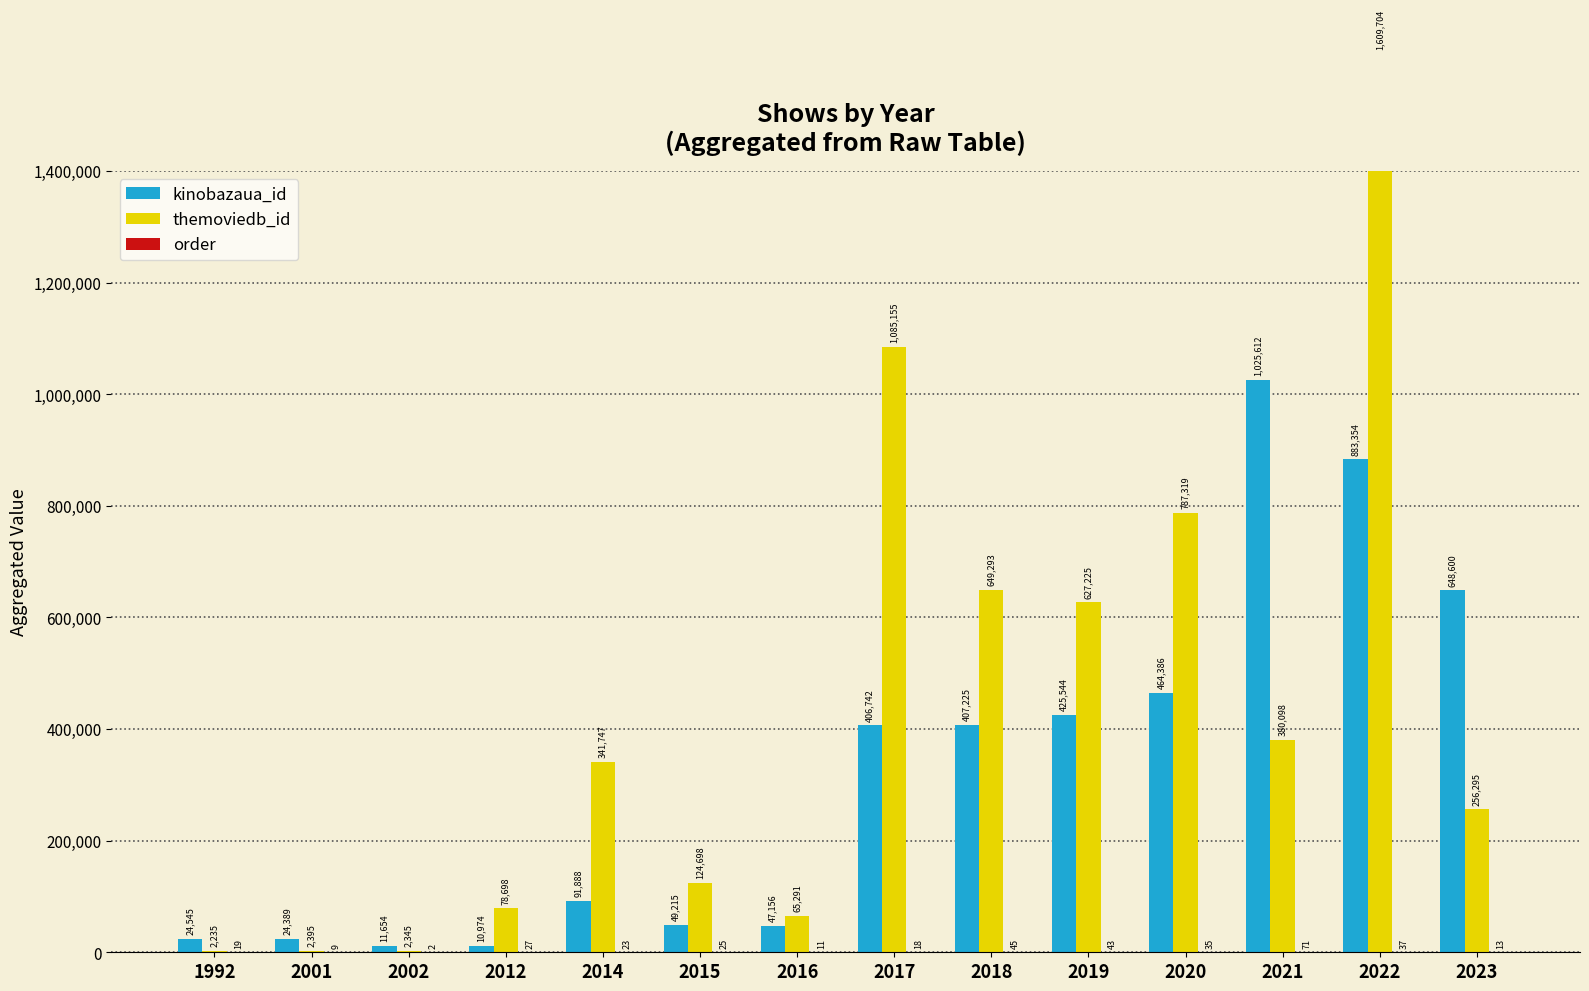

Where does the themoviedb_id series first go above 341747?

2017